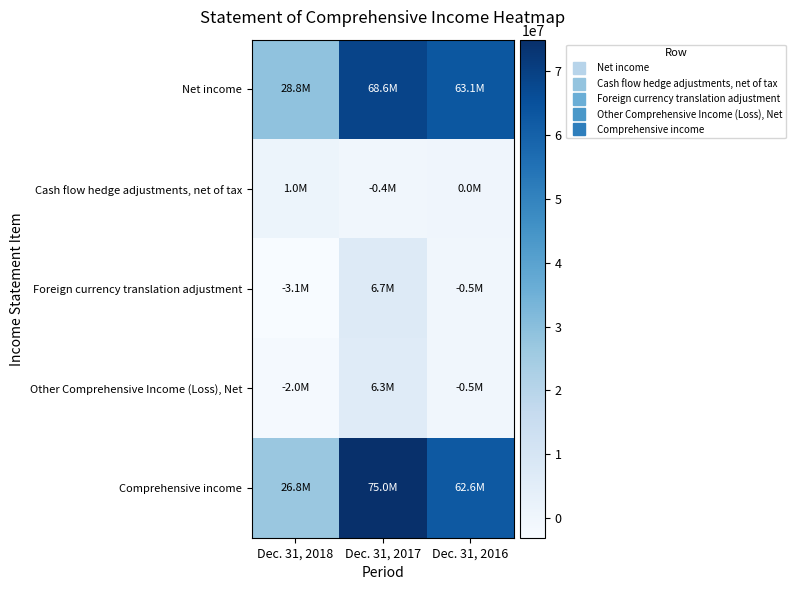

Reading right to left, what are all the values shown in this chart?

Net income: Dec. 31, 2016=63084000	Dec. 31, 2017=68644000	Dec. 31, 2018=28793000
Cash flow hedge adjustments, net of tax: Dec. 31, 2016=0	Dec. 31, 2017=-365000	Dec. 31, 2018=1003000
Foreign currency translation adjustment: Dec. 31, 2016=-514000	Dec. 31, 2017=6694000	Dec. 31, 2018=-3104000
Other Comprehensive Income (Loss), Net: Dec. 31, 2016=-514000	Dec. 31, 2017=6313000	Dec. 31, 2018=-1986000
Comprehensive income: Dec. 31, 2016=62570000	Dec. 31, 2017=74957000	Dec. 31, 2018=26807000